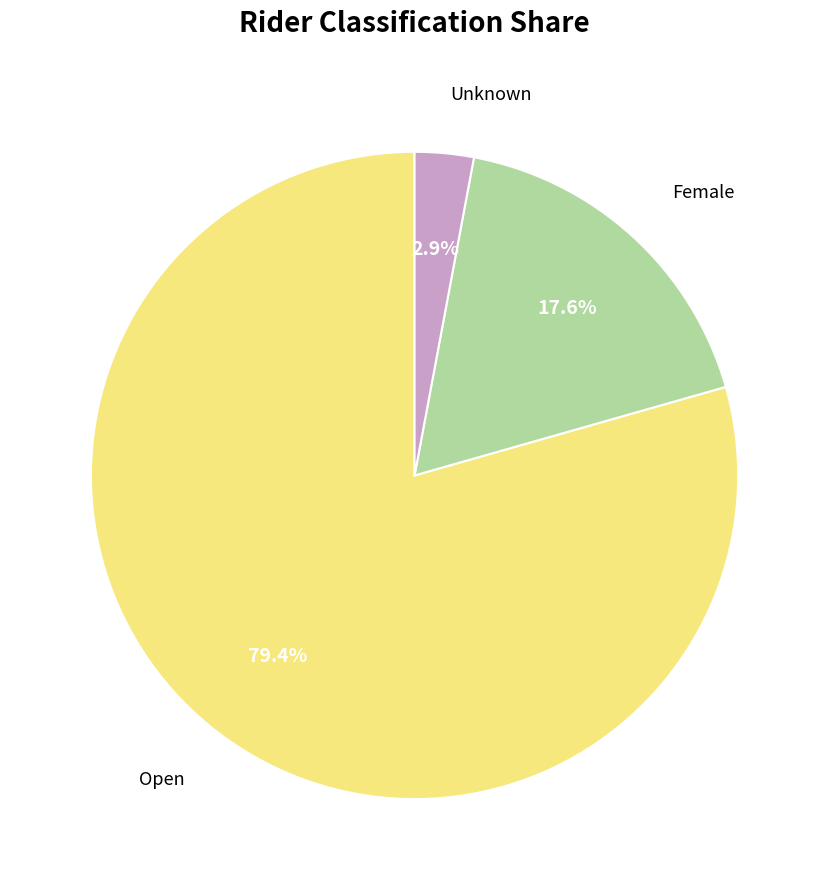

Which slice is the largest?

Open